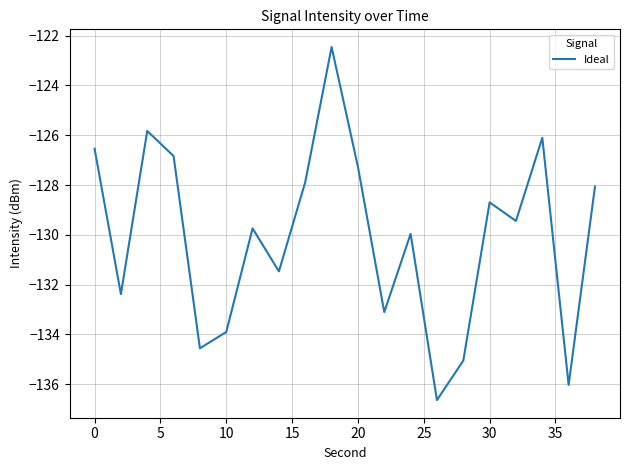

What is the smallest value displayed?

-136.6